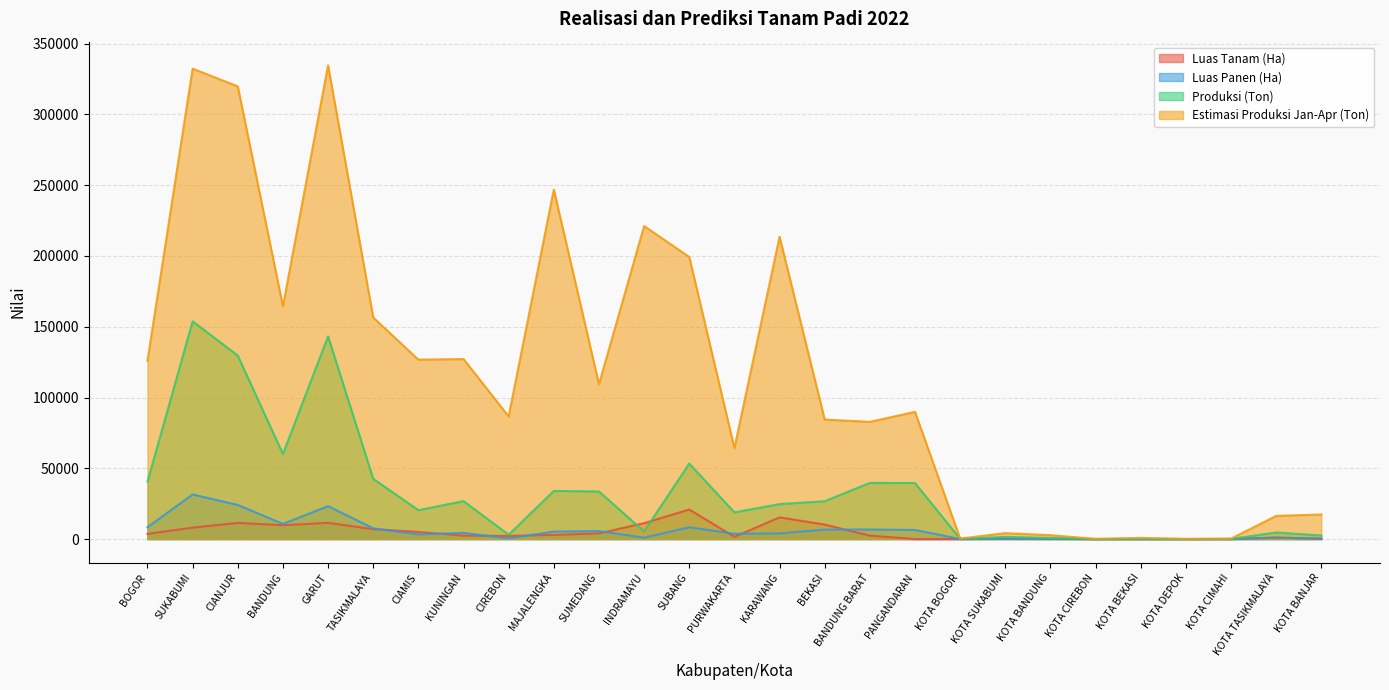

Does the chart have visible grid lines?

Yes